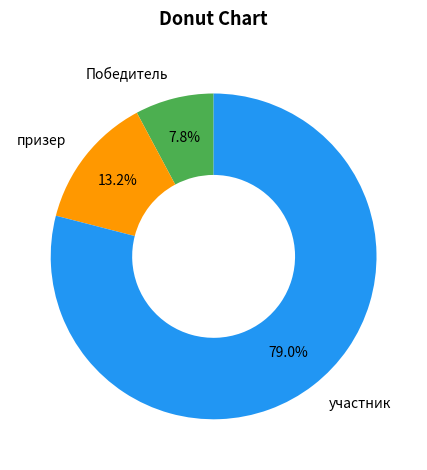

What is the smallest slice in the pie chart?

Победитель